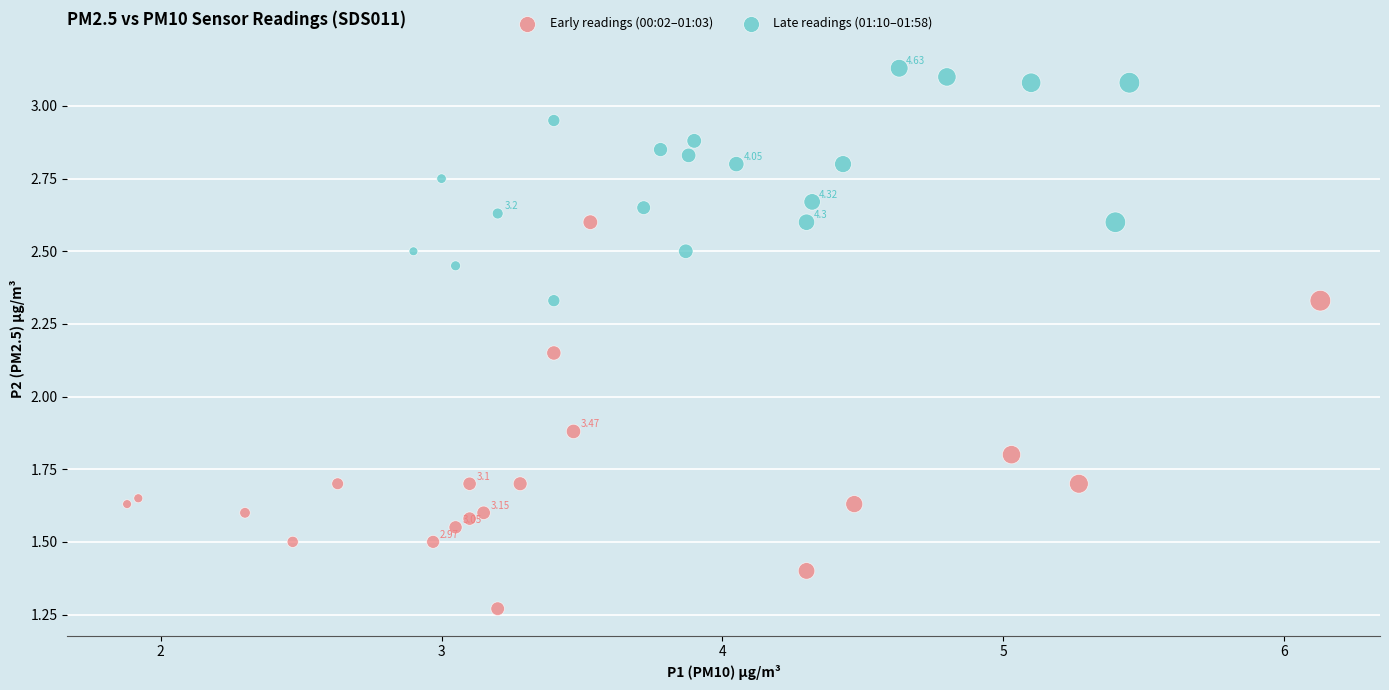

What are all the series names shown in the legend?

Early readings (00:02–01:03), Late readings (01:10–01:58)